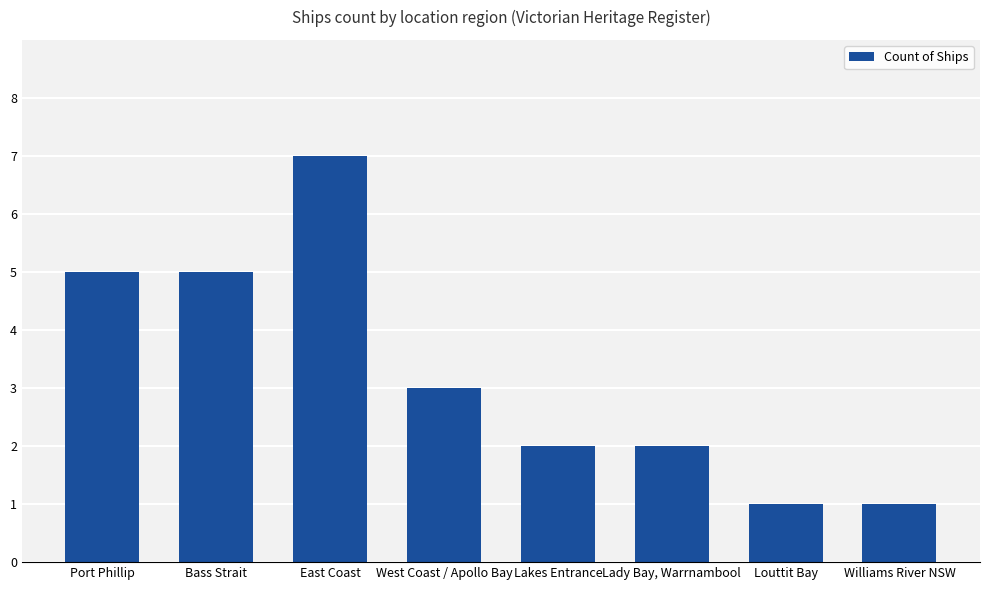

Reading left to right, extract all data points from this chart.

5	5	7	3	2	2	1	1